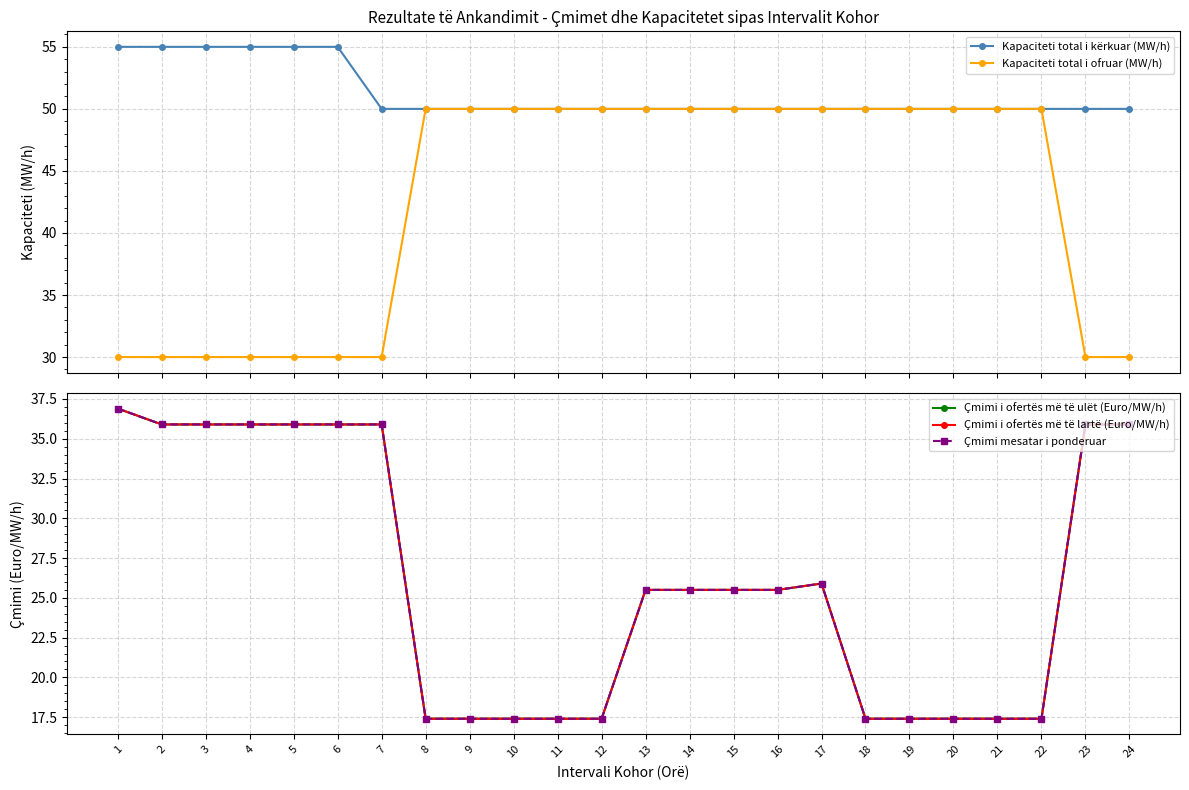

How many times do Kapaciteti total i ofruar (MW/h) and Çmimi mesatar i ponderuar cross each other?

2